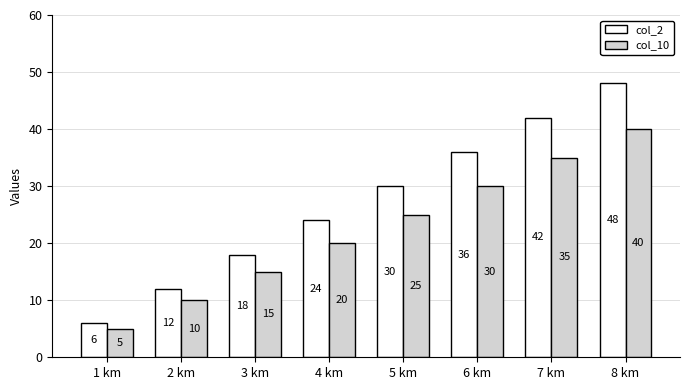

What is the sum of all col_2 values?

216